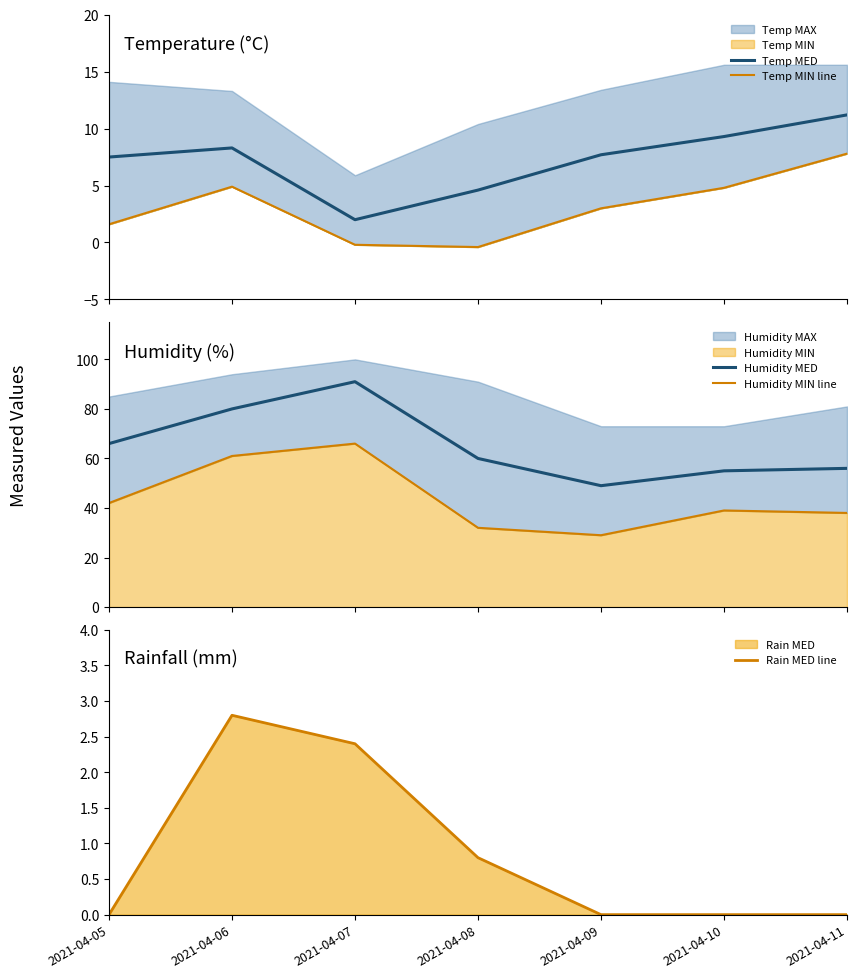

How many times do Temp MED and Rain MED line cross each other?

2